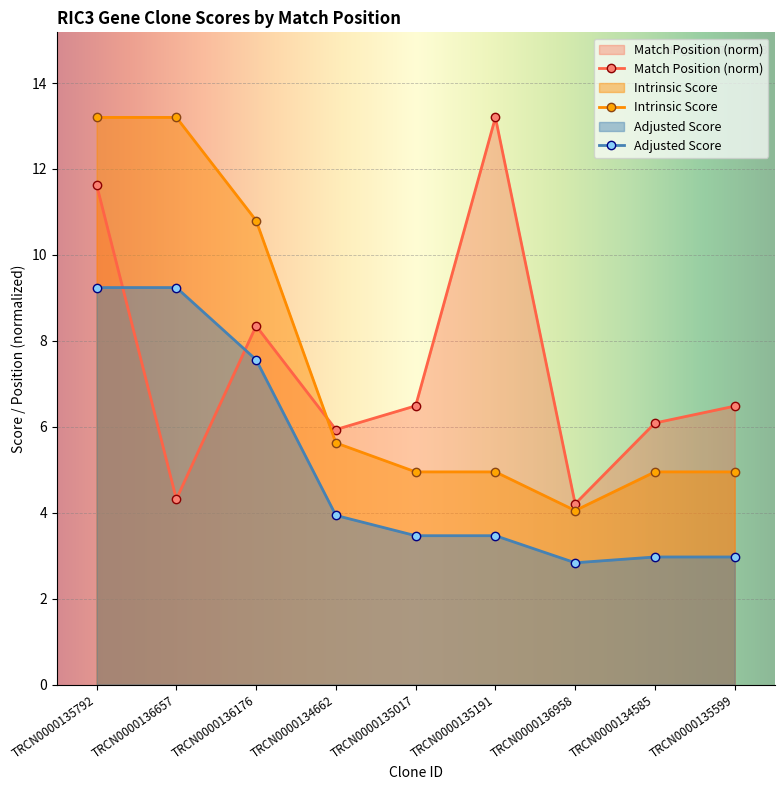

Is it true that Intrinsic Score equals 5.0 at TRCN0000135017?

True